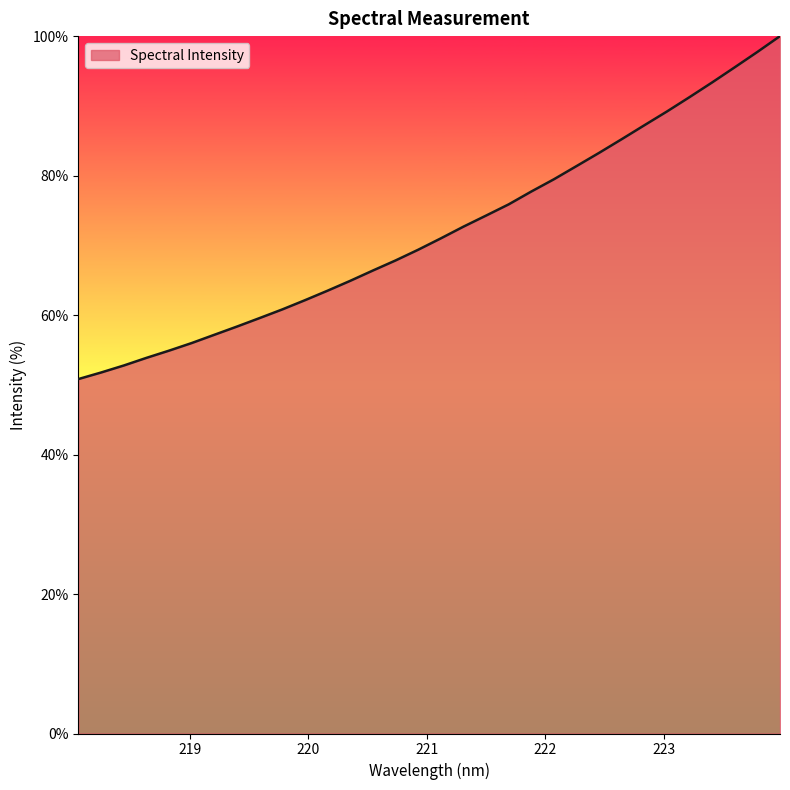

How many distinct data groups are displayed?

1